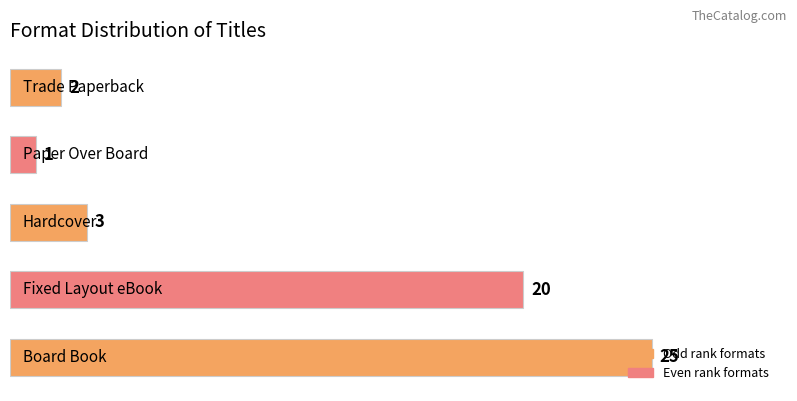

What is the difference between the second highest and second lowest values?

18